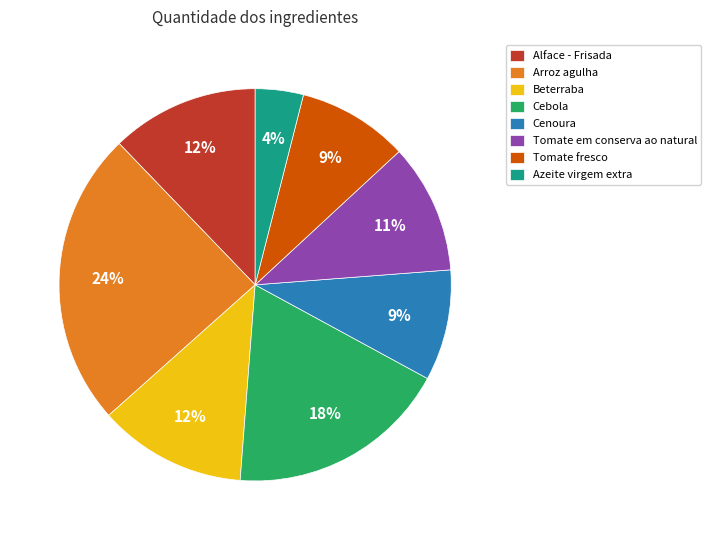

To the nearest percent, what portion does Cebola represent?

18%